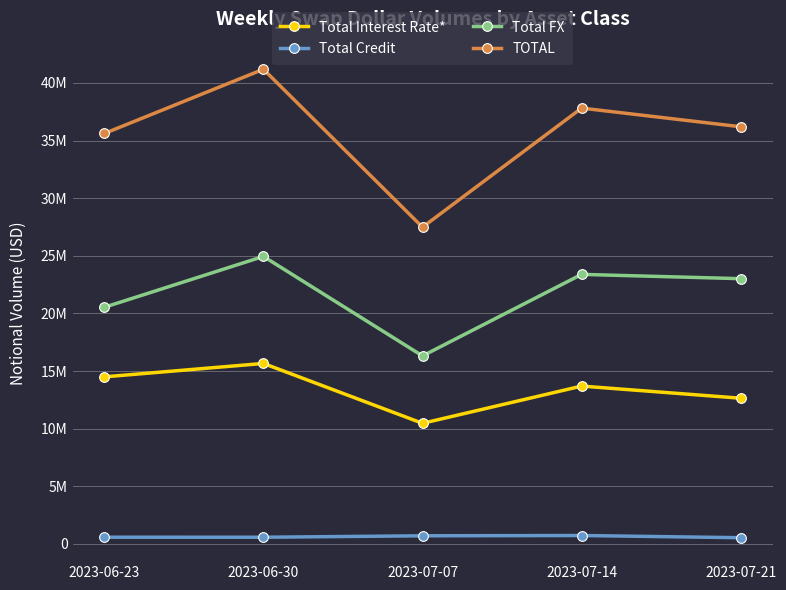

Is this an area chart (filled region under the line)?

No